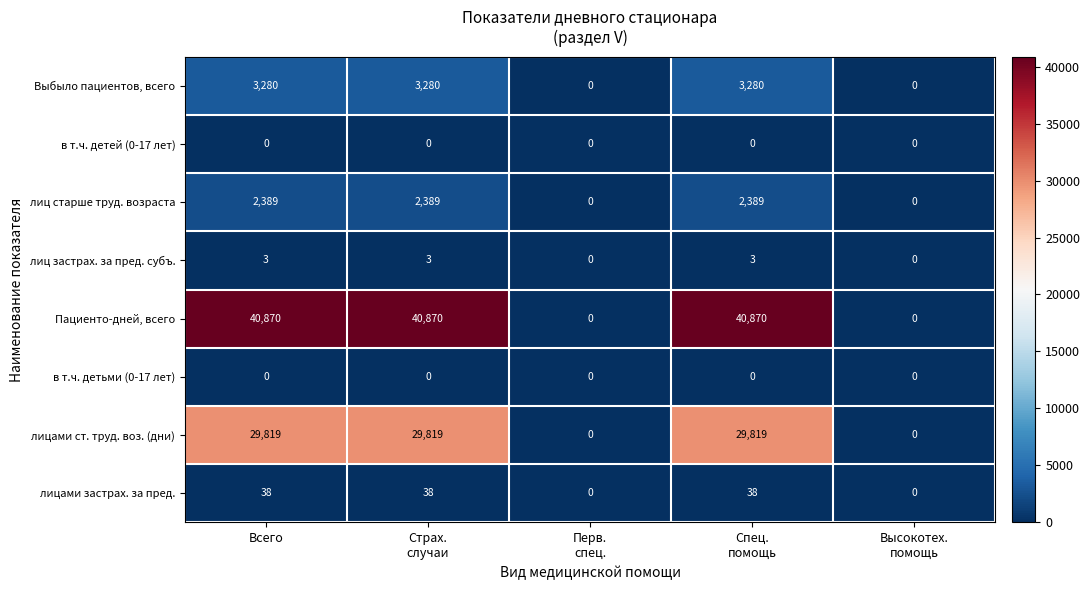

What is the spread (max minus min) of values at Спец.
помощь?

40870